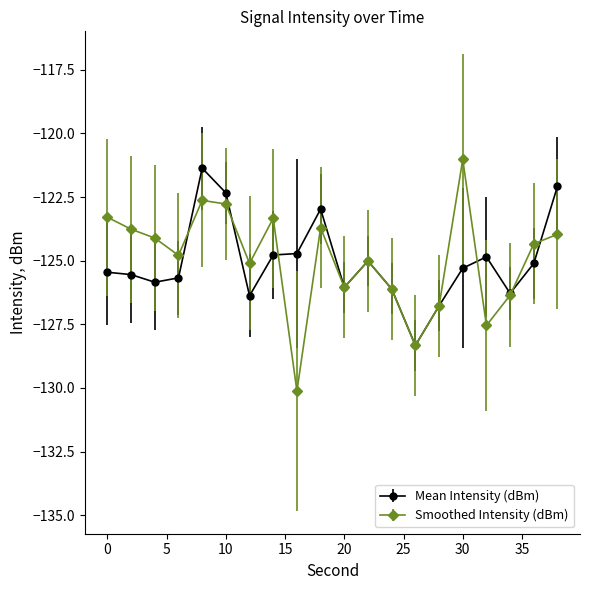

What is the difference between the second highest and minimum values in the Smoothed Intensity (dBm) series?

7.5